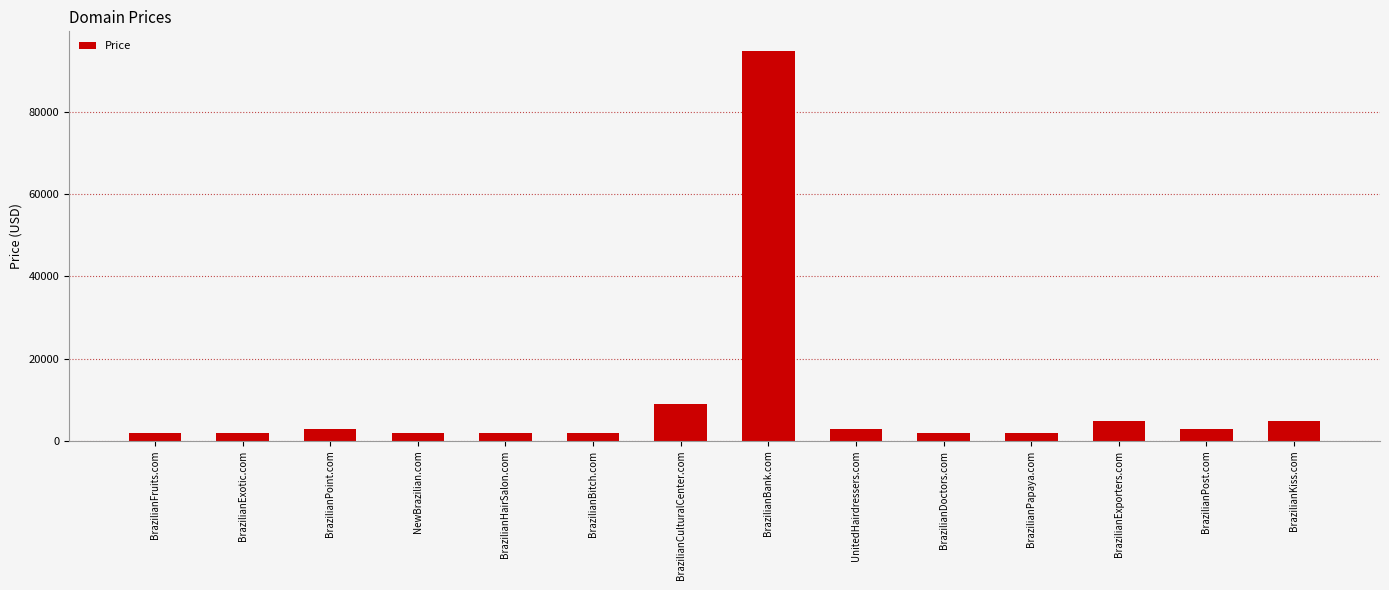

What is the change in value from BrazilianExotic.com to BrazilianExporters.com?

+3000